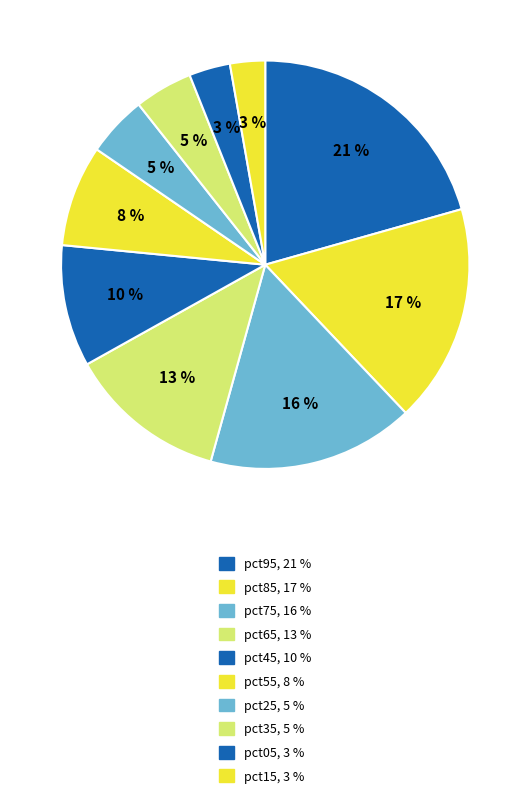

How many slices are in this pie chart?

10